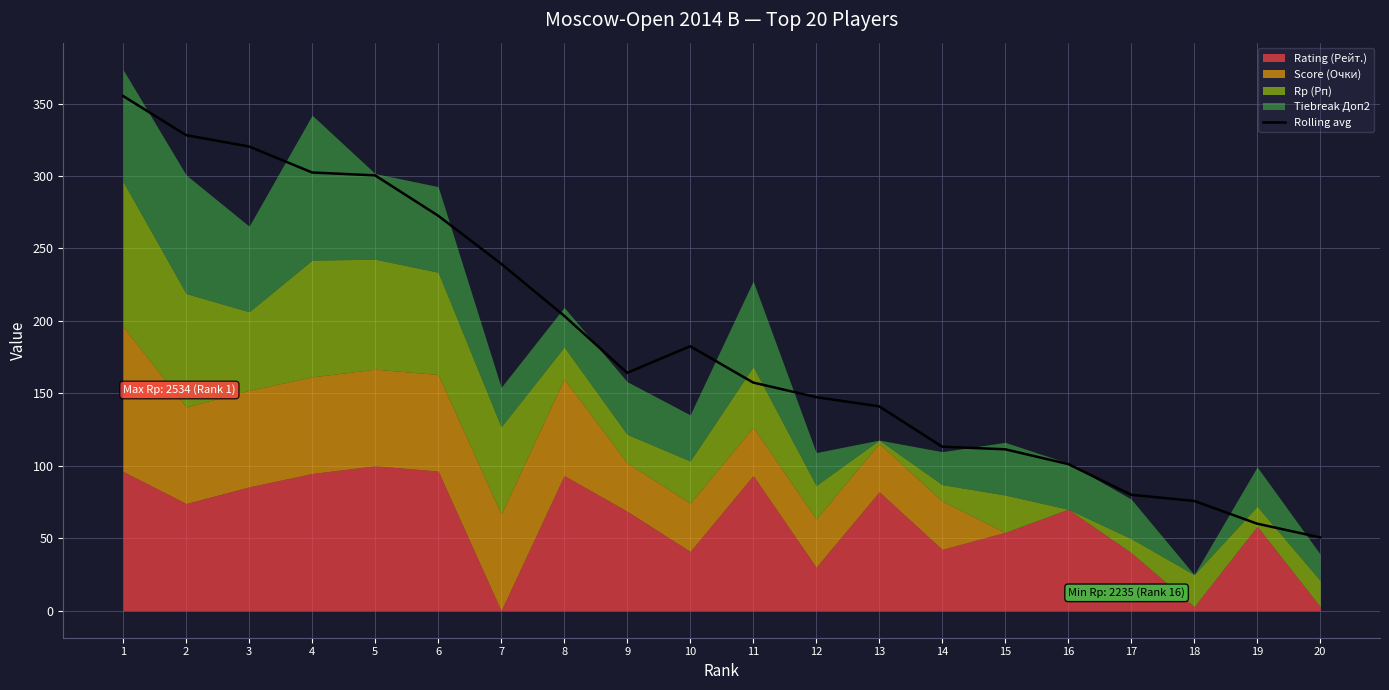

What is the difference between the maximum and minimum values?

304.6